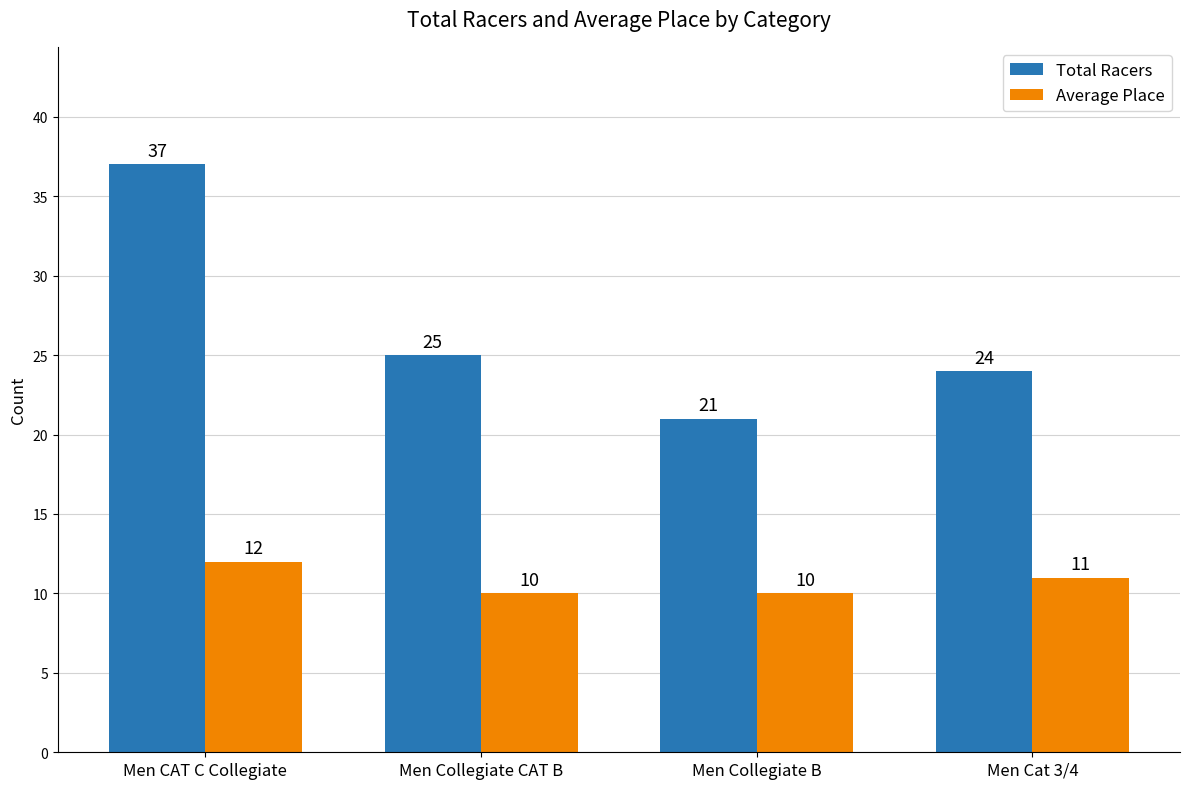

At which category is the sum across all series the highest?

Men CAT C Collegiate